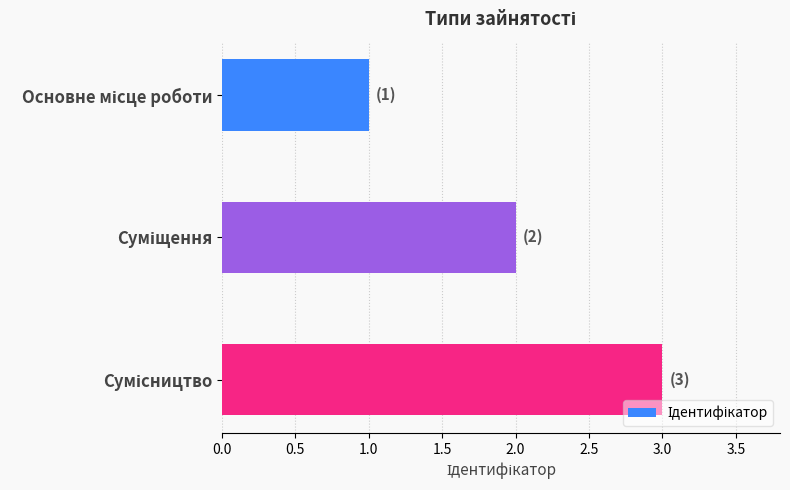

What is the sum of all values?

6